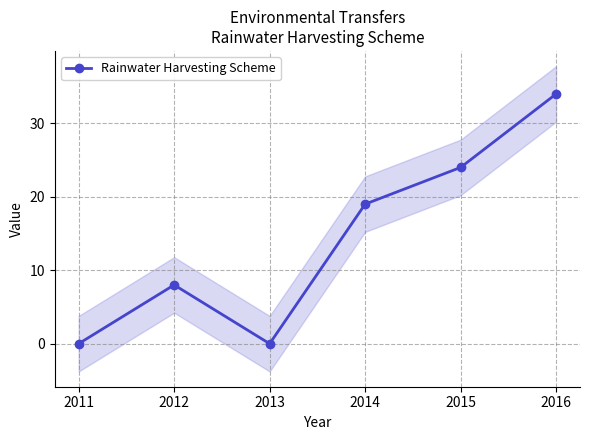

The value at 2012 is 12. True or false?

False